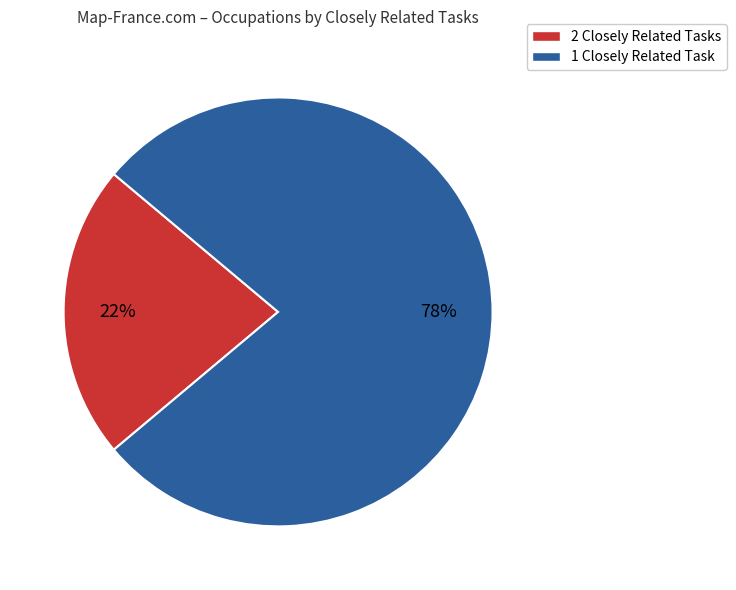

To the nearest percent, what is the average slice percentage?

50%